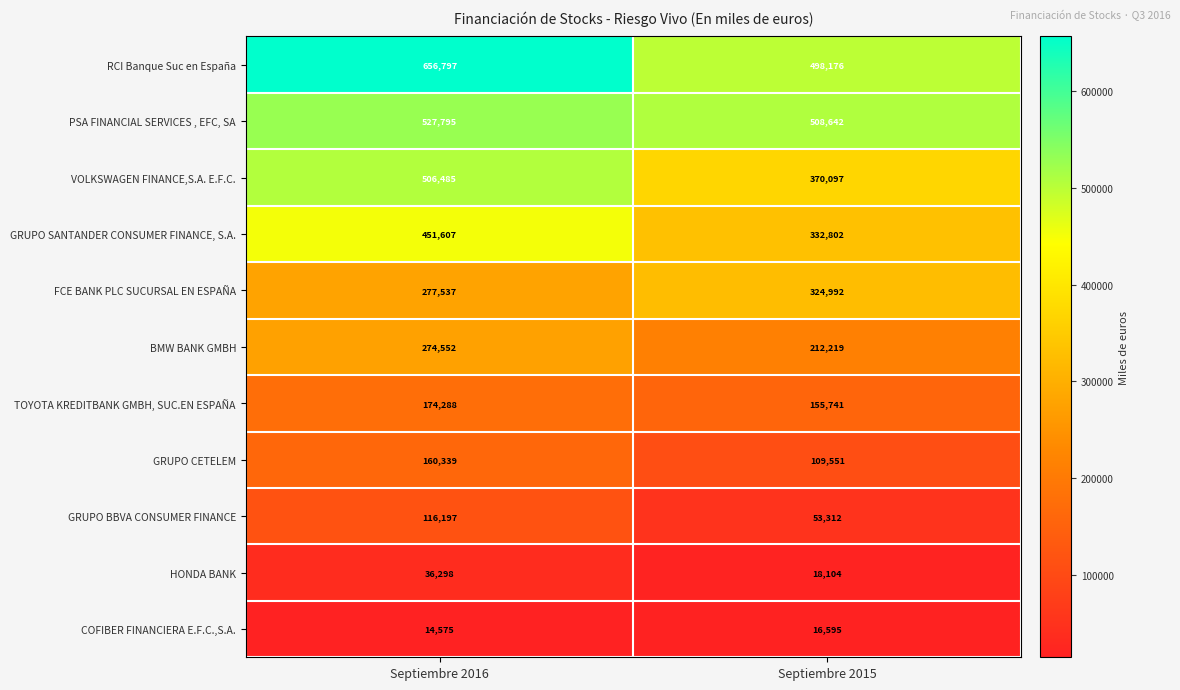

What is the minimum value for BMW BANK GMBH?

212219